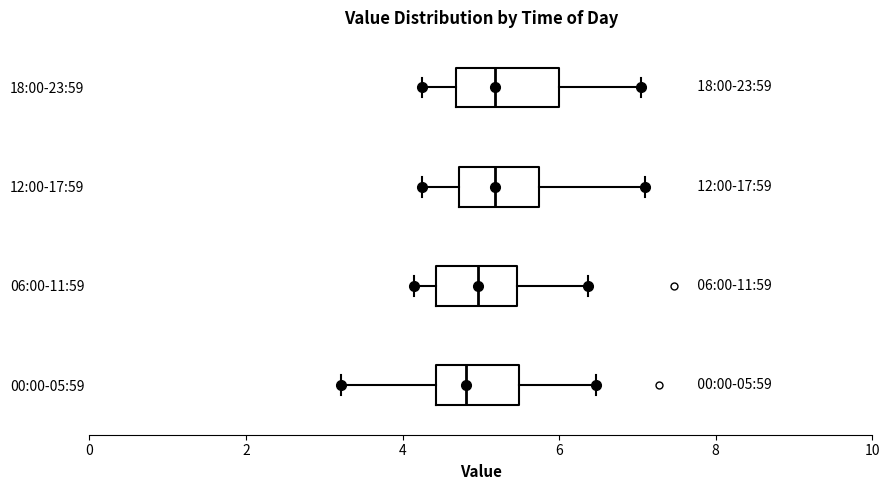

Comparing the boxes themselves (not the whiskers), which one is the widest?

18:00-23:59